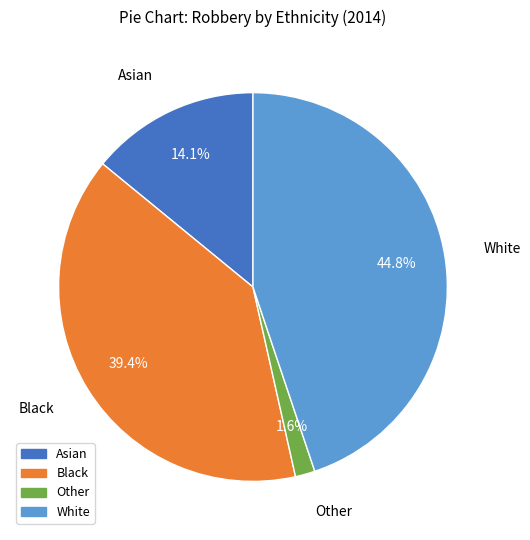

How many slices are in this pie chart?

4